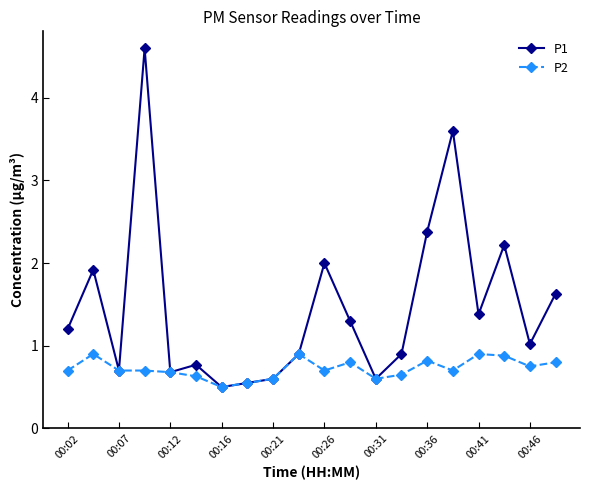

What are all the series names shown in the legend?

P1, P2